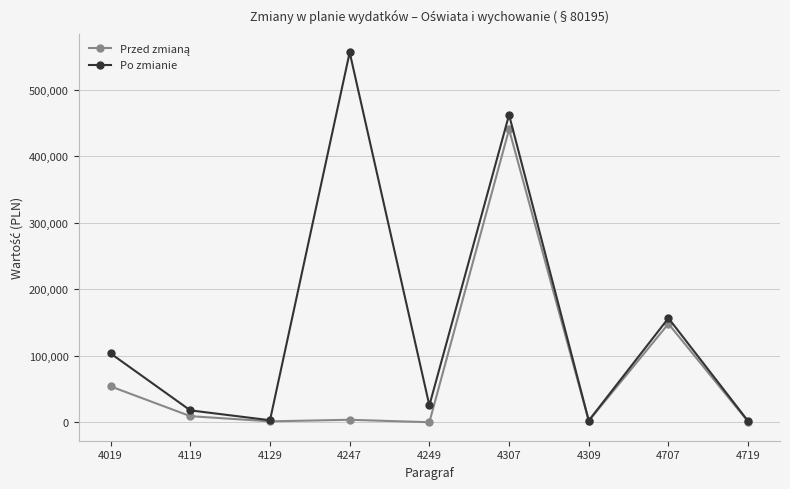

Between 4129 and 4247, which series saw the biggest shift?

Po zmianie